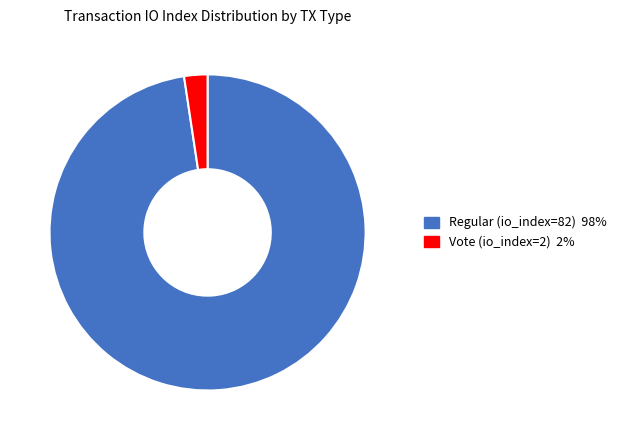

Combined, do Vote (io_index=2) and Regular (io_index=82) account for over 50%?

Yes